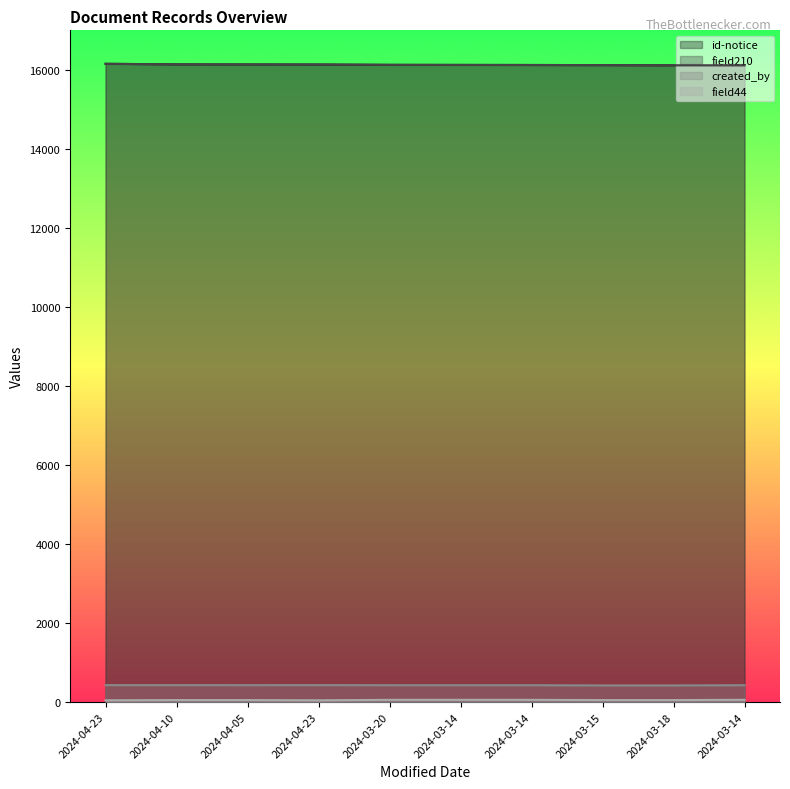

How many data points in id-notice are less than 16127?

5